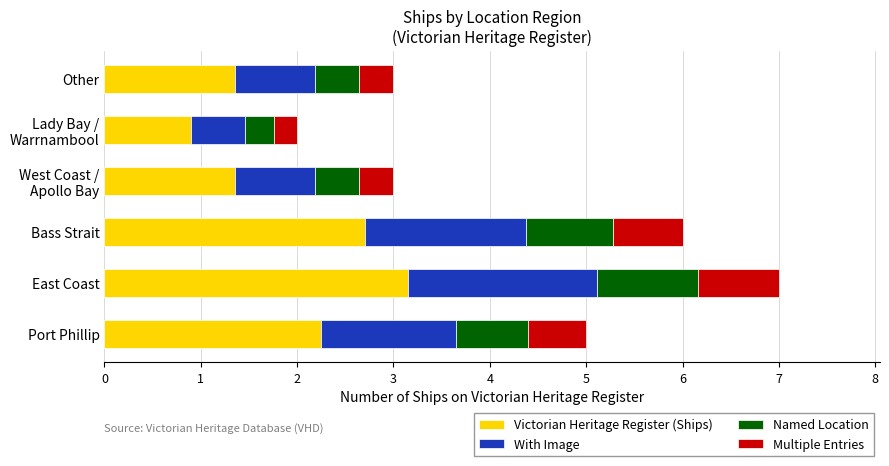

The Victorian Heritage Register (Ships) series shows 1.2 at Port Phillip. True or false?

False